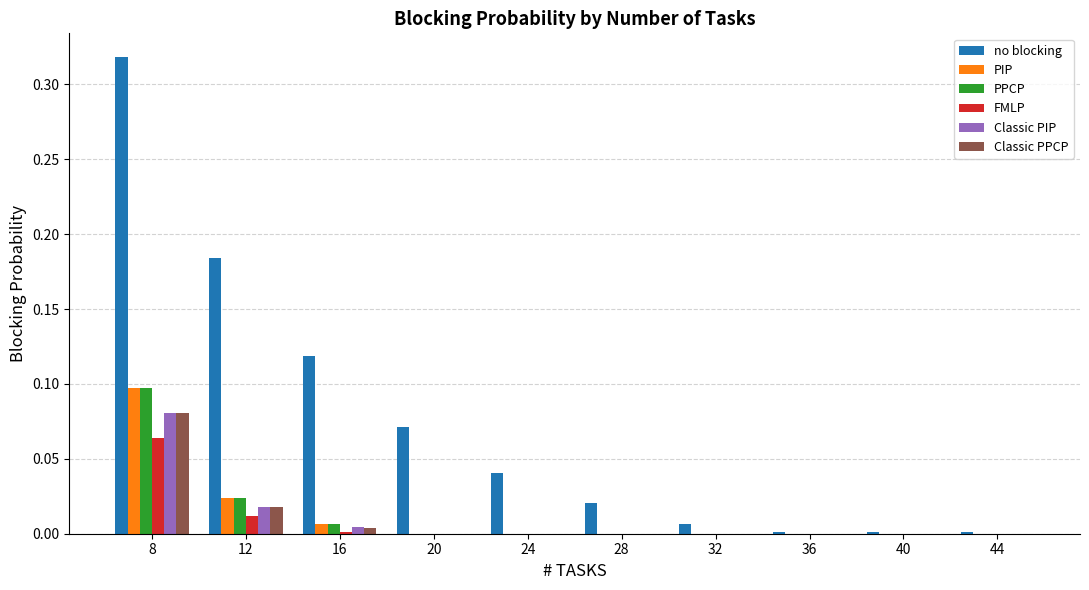

What are all the series names shown in the legend?

no blocking, PIP, PPCP, FMLP, Classic PIP, Classic PPCP